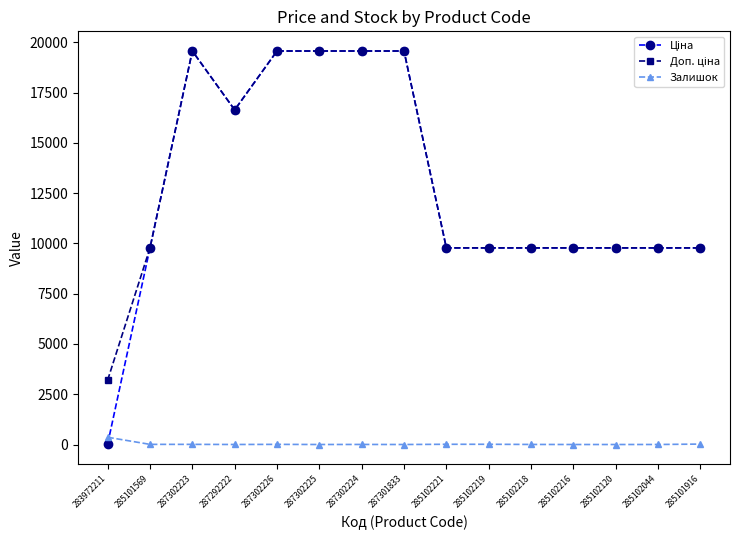

At how many categories does at least one series exceed 6849?

14